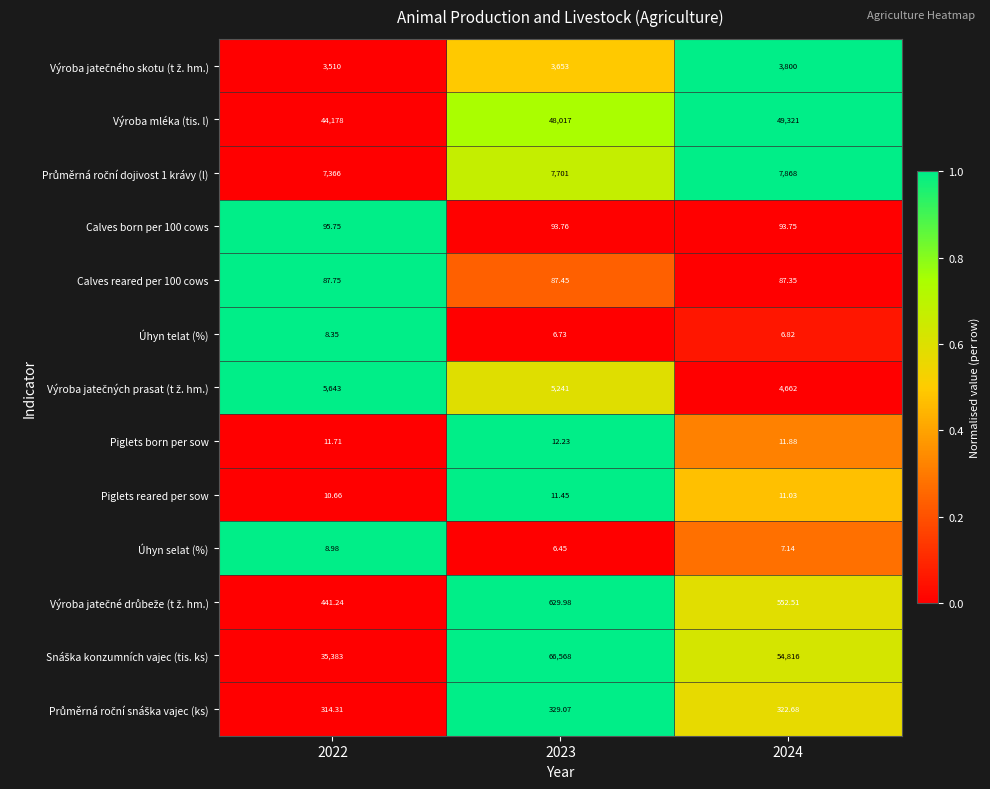

At which category does the chart reach its minimum across all series?

2023